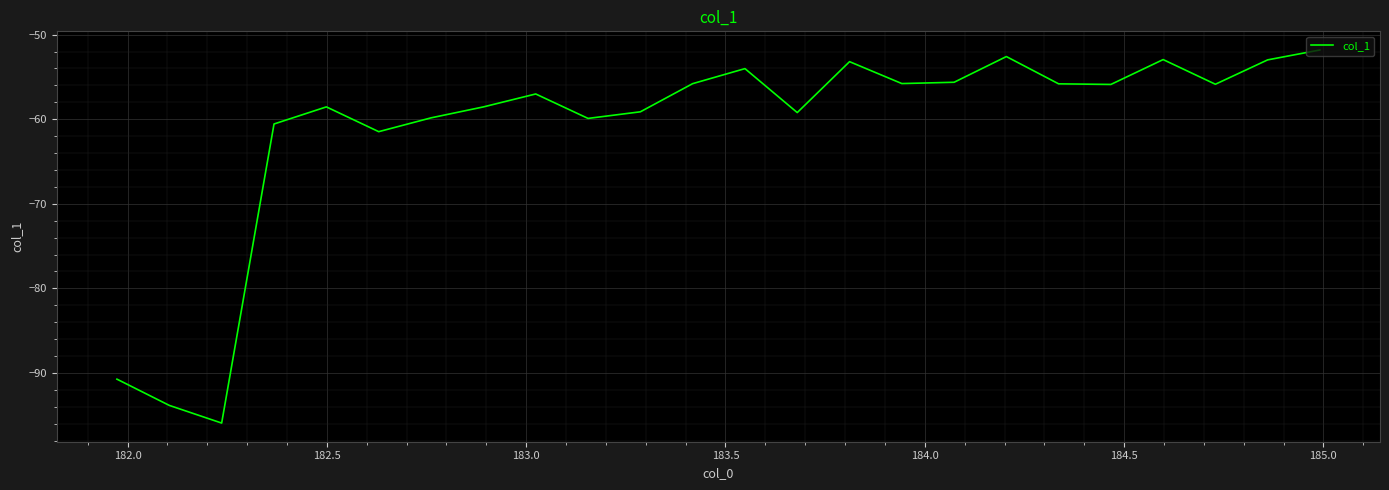

What is the smallest value displayed?

-95.9